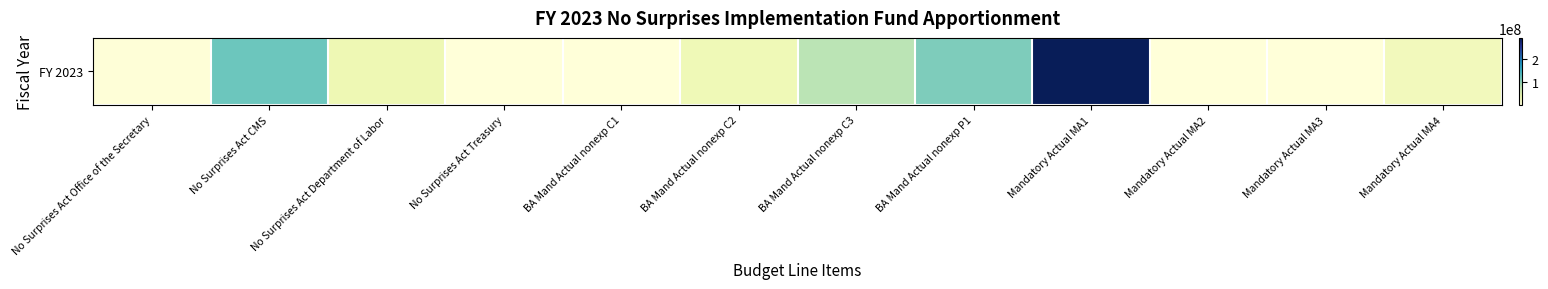

Rank the categories by value from lowest to highest.

BA Mand Actual nonexp C1, Mandatory Actual MA2, No Surprises Act Treasury, Mandatory Actual MA3, No Surprises Act Office of the Secretary, Mandatory Actual MA4, BA Mand Actual nonexp C2, No Surprises Act Department of Labor, BA Mand Actual nonexp C3, BA Mand Actual nonexp P1, No Surprises Act CMS, Mandatory Actual MA1